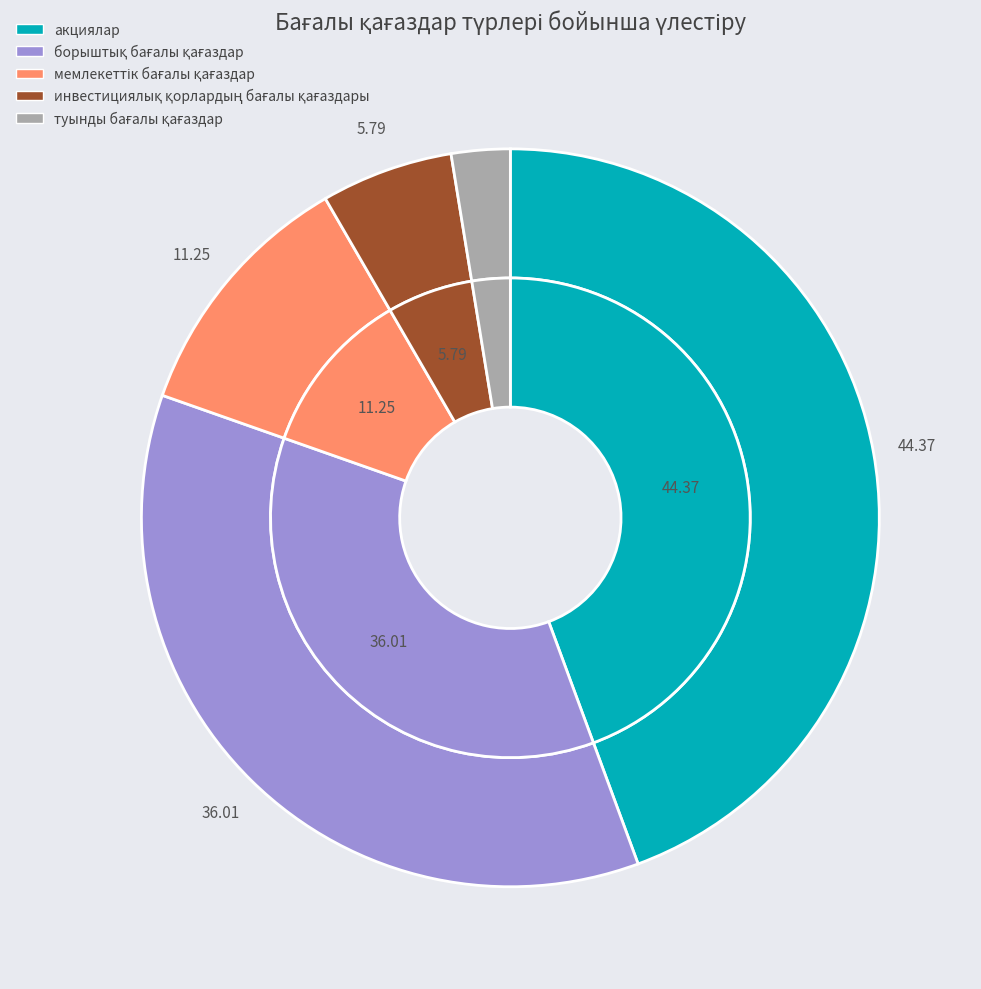

What is the ratio of the value at туынды бағалы қағаздар to the value at борыштық бағалы қағаздар?

0.1